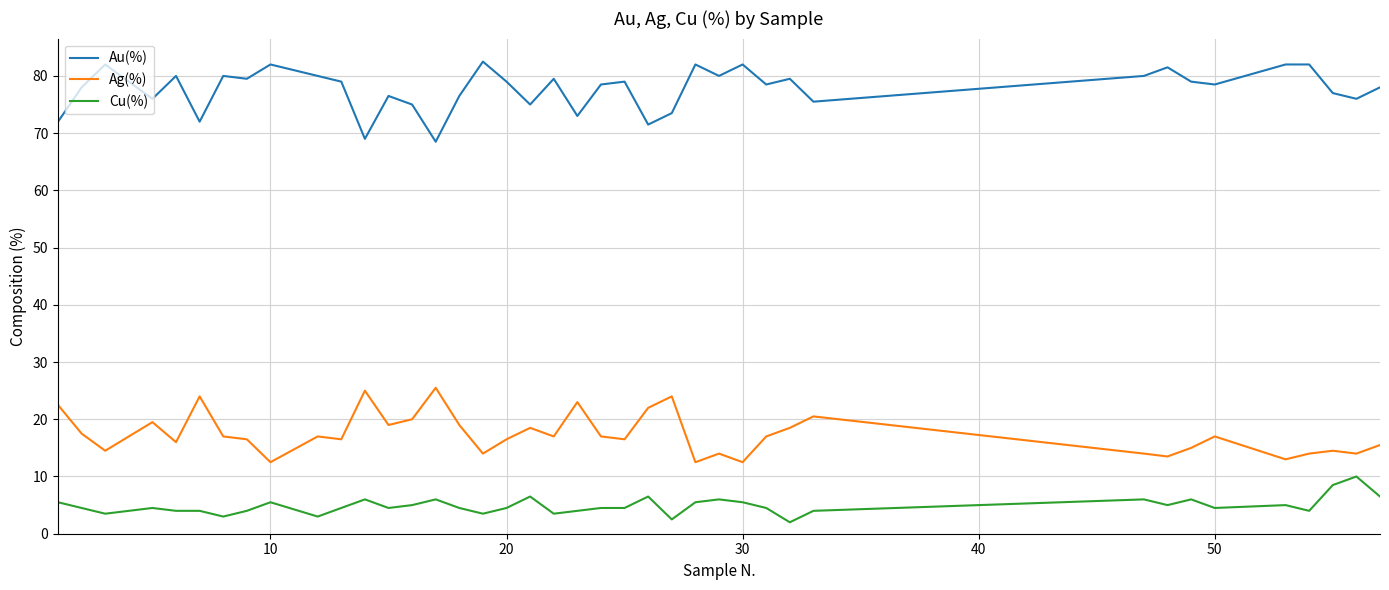

At how many categories does at least one series exceed 33?

40